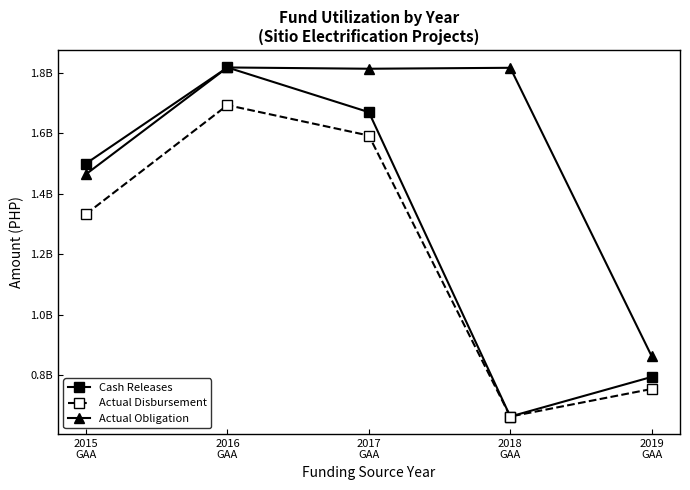

True or false: Actual Disbursement and Cash Releases intersect in this chart.

False